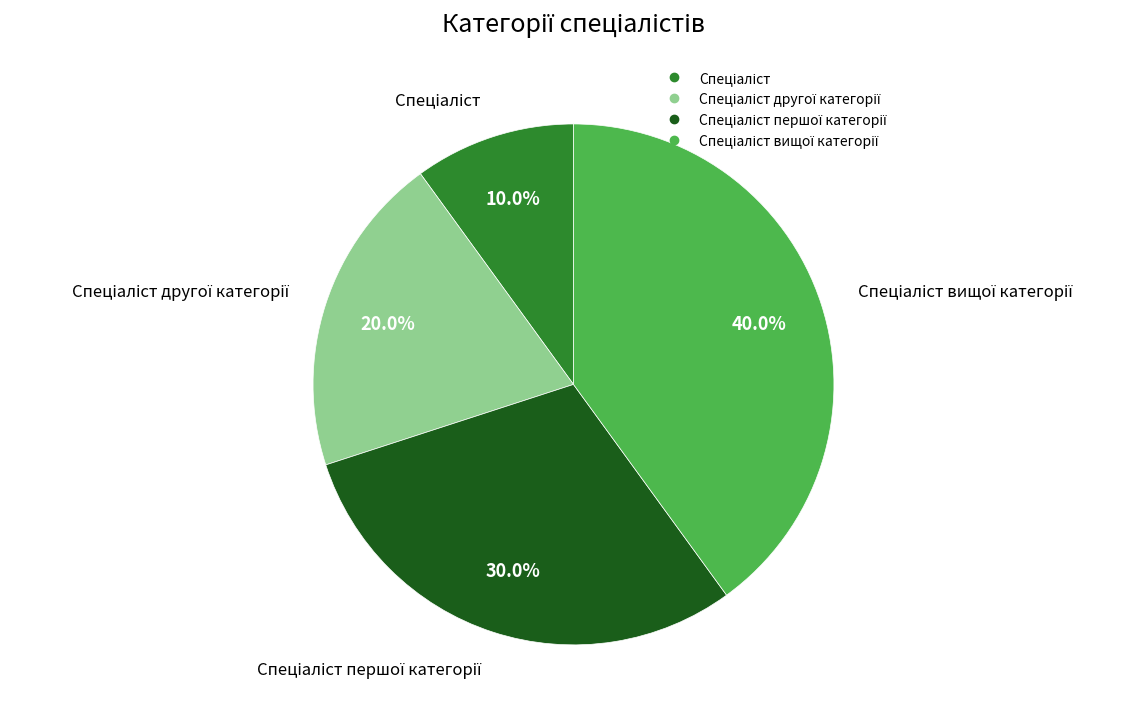

To the nearest percent, what is the difference between the largest and smallest slice percentages?

30%